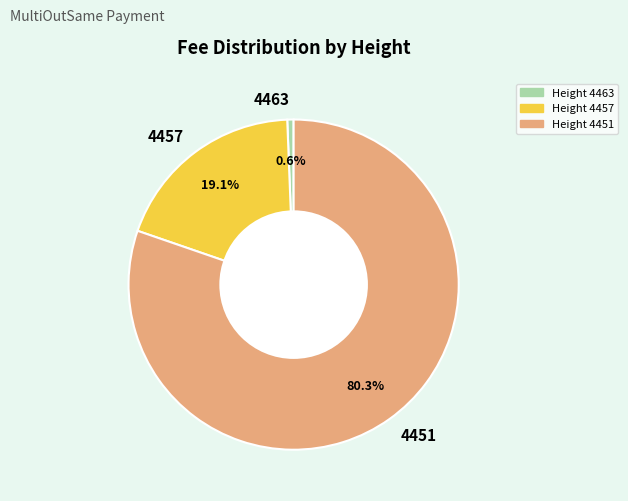

How many segments does this pie chart have?

3